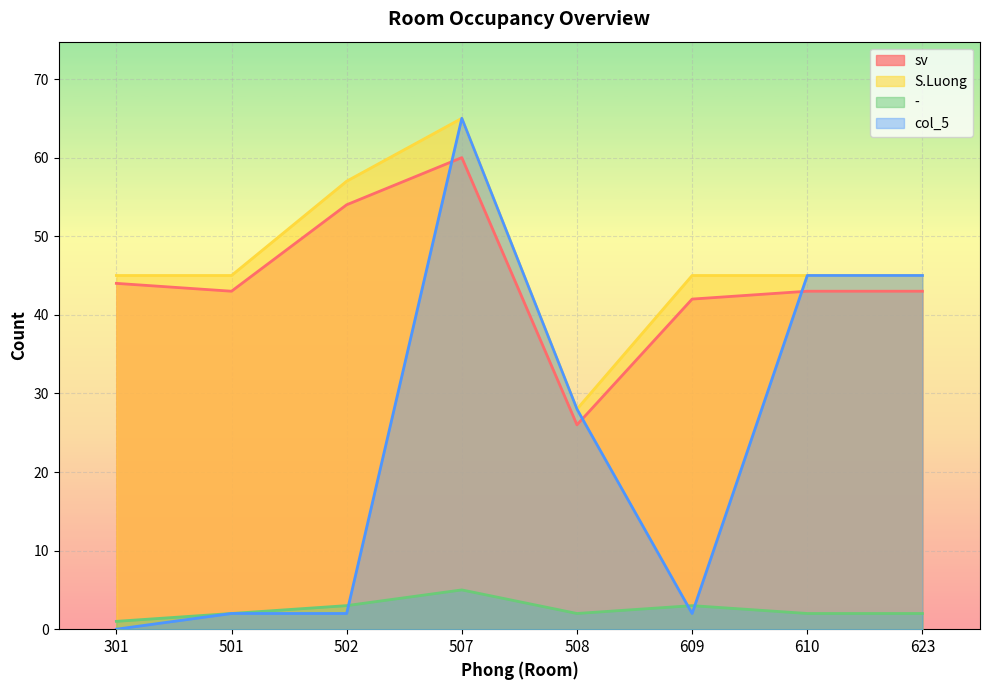

The col_5 series shows 44 at 507. True or false?

False